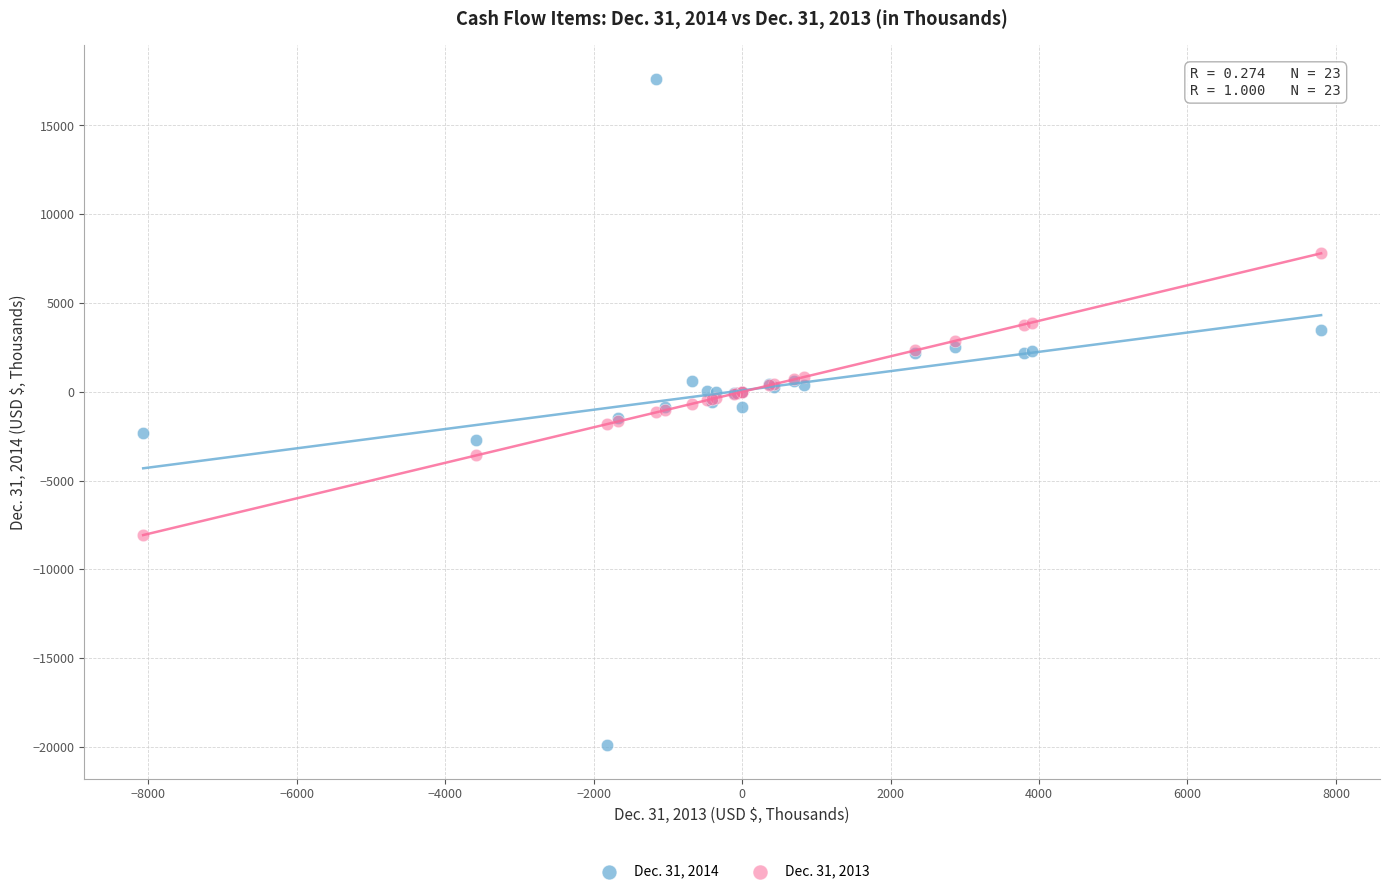

What is the X range (max minus min) for the scatter plot?

15868